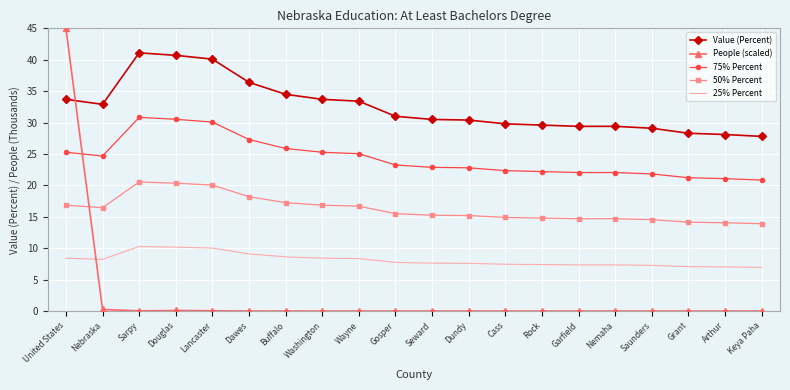

What position from the right is Dundy?

9